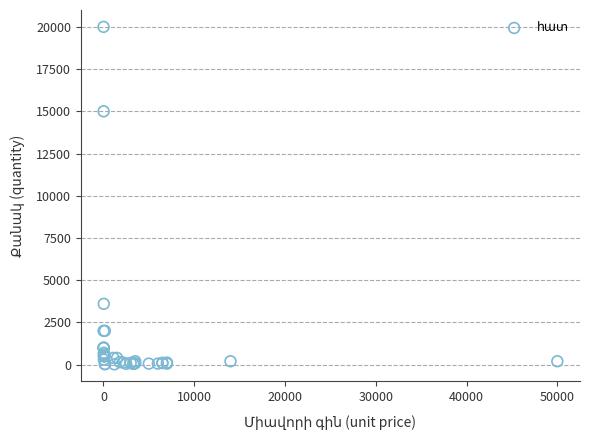

What Y value in the scatter plot is closest to 10010?

15000